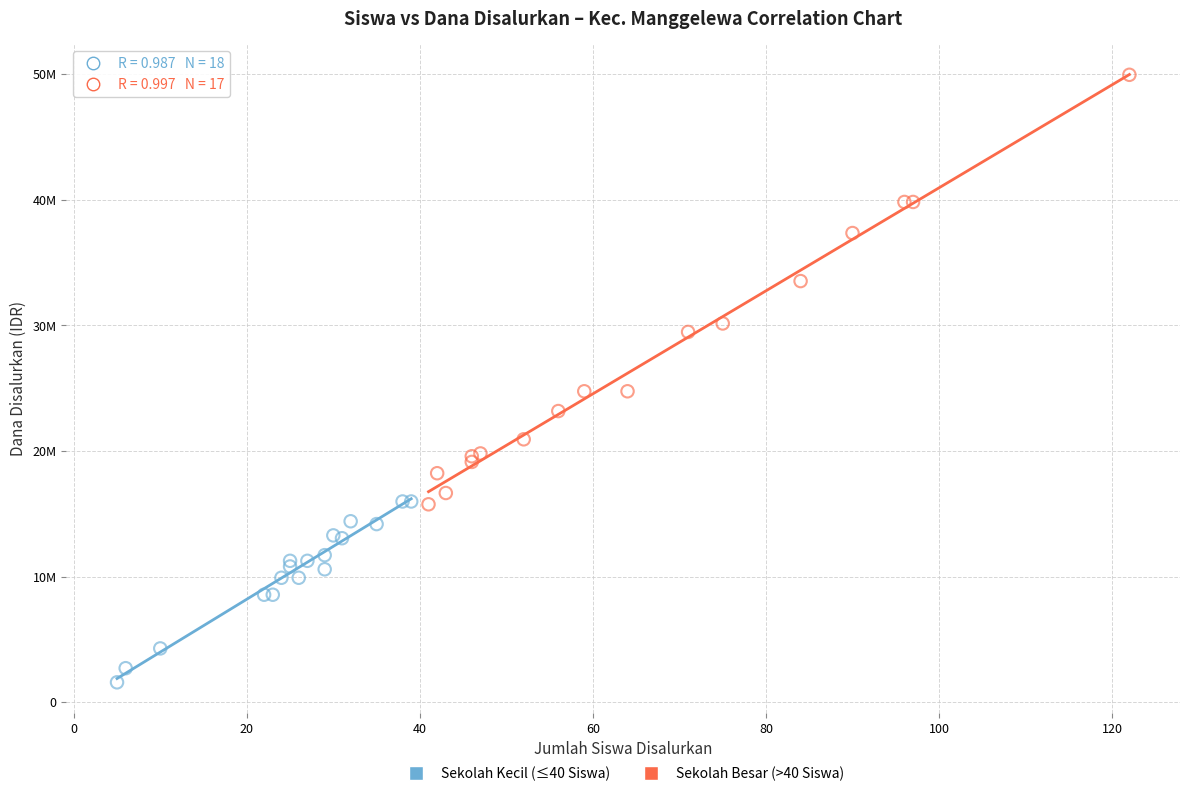

Which series reaches the maximum Y coordinate?

Sekolah Besar (>40 Siswa)